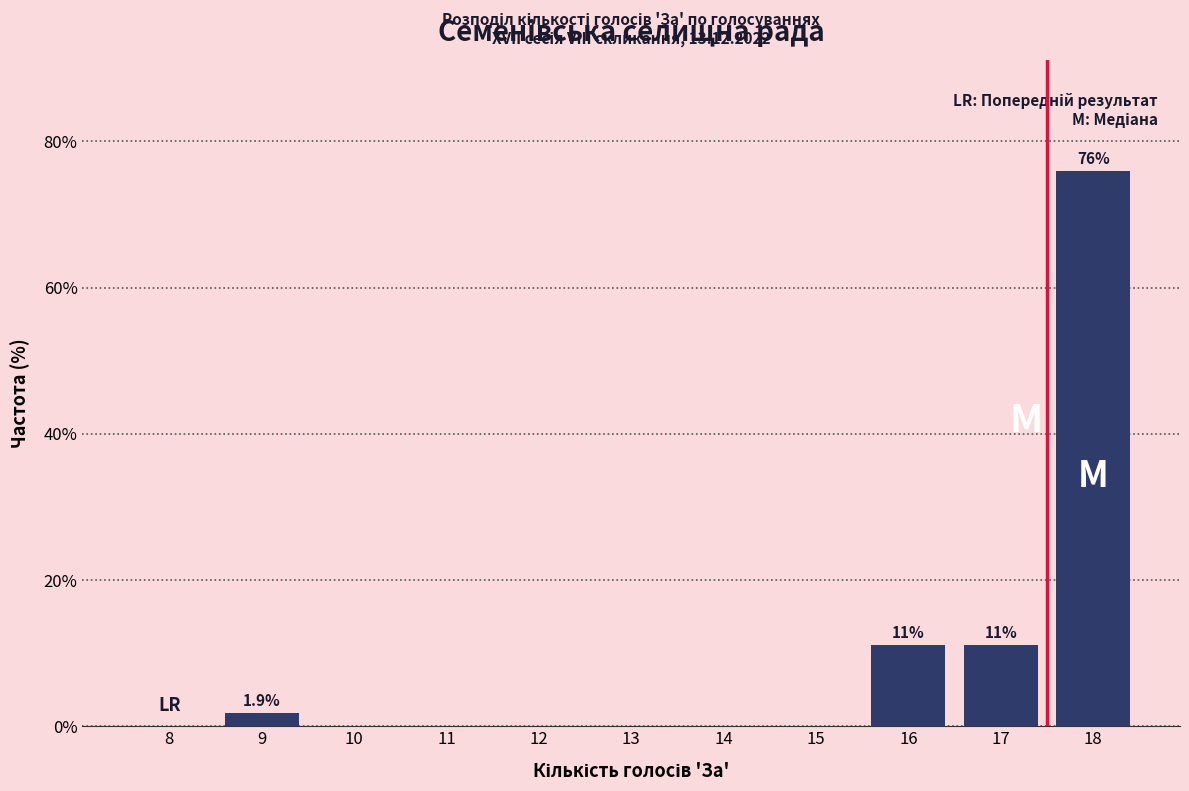

Reading left to right, list all the values displayed in this chart.

8=0.0	9=1.9	10=0.0	11=0.0	12=0.0	13=0.0	14=0.0	15=0.0	16=11.1	17=11.1	18=75.9